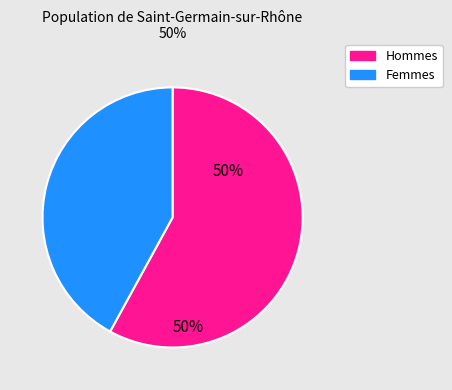

To the nearest percent, what is the difference between the largest and smallest slice percentages?

12%